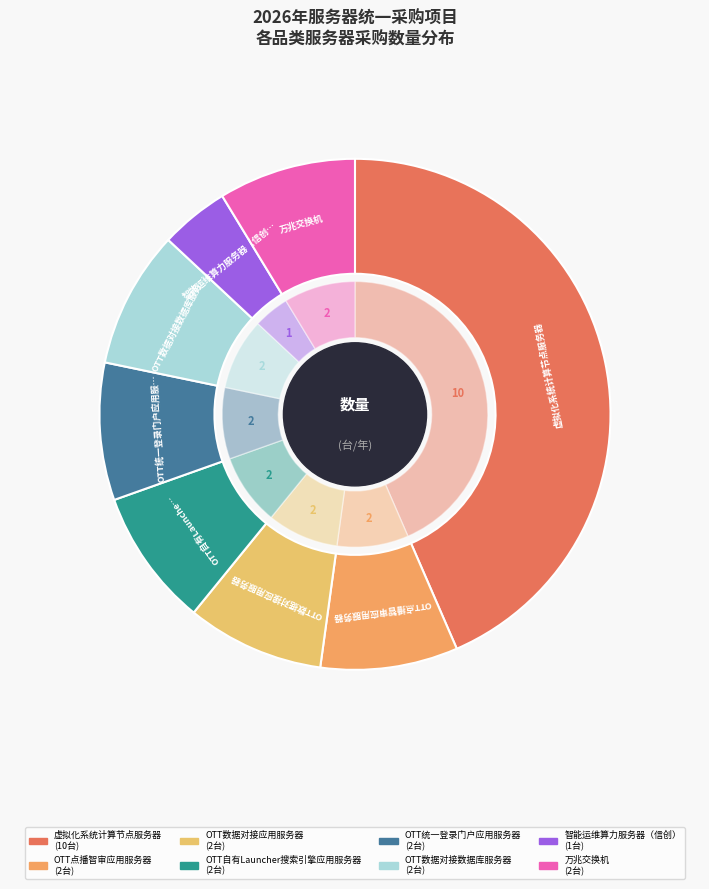

Approximately how many times larger is the value at OTT自有Launcher搜索引擎应用服务器 compared to OTT统一登录门户应用服务器?

1.0